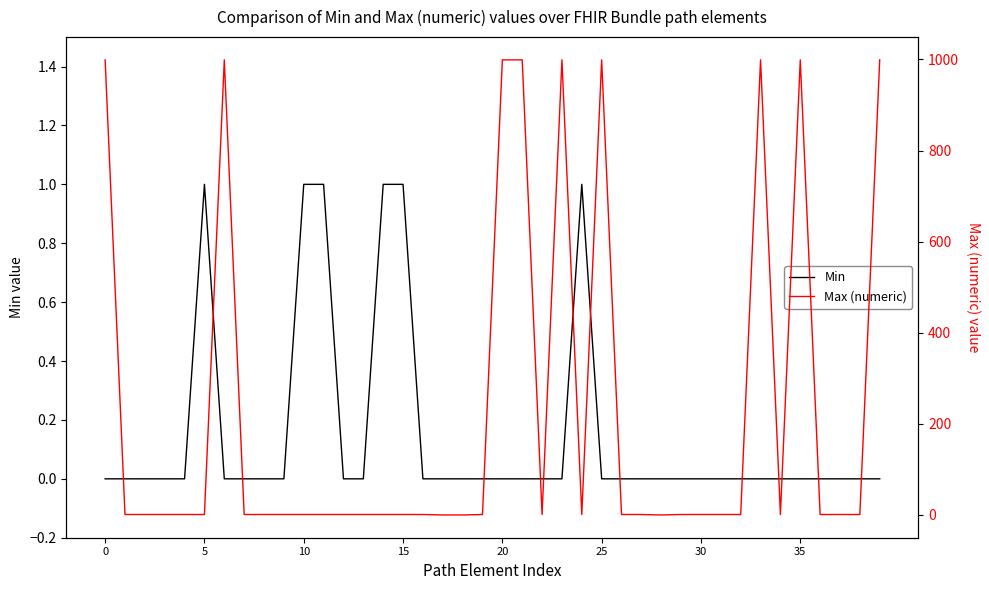

How many interior local peaks does the Min series have?

2